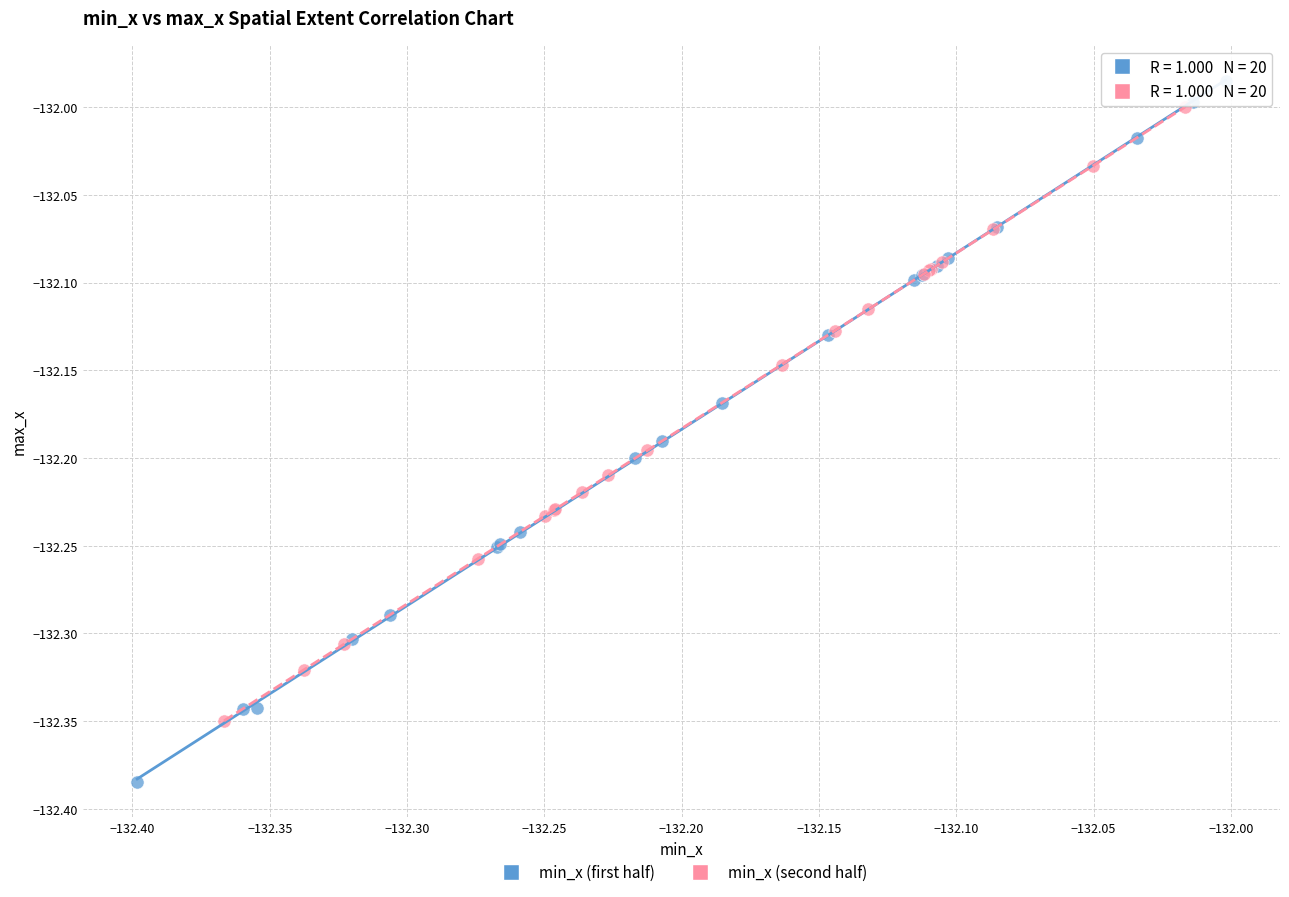

What are all the series names shown in the legend?

min_x (first half), min_x (second half)